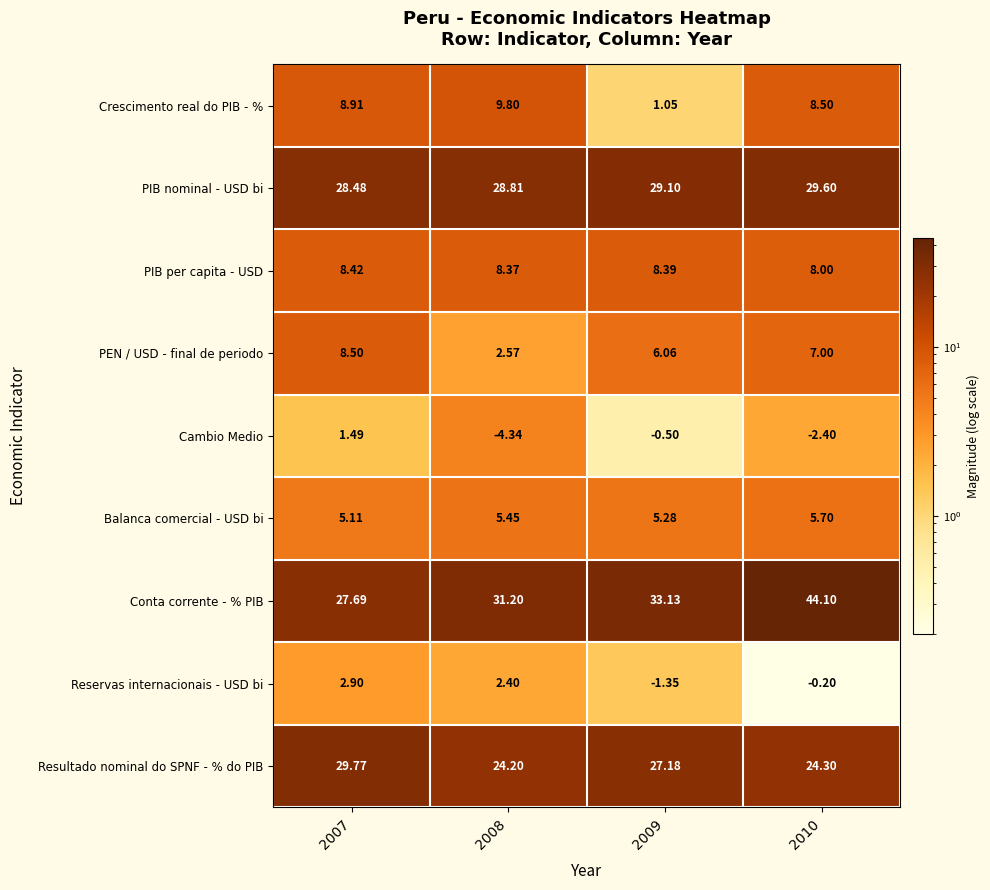

List the series in order of their peak value, highest first.

Conta corrente - % PIB, Resultado nominal do SPNF - % do PIB, PIB nominal - USD bi, Crescimento real do PIB - %, PEN / USD - final de periodo, PIB per capita - USD, Balanca comercial - USD bi, Reservas internacionais - USD bi, Cambio Medio